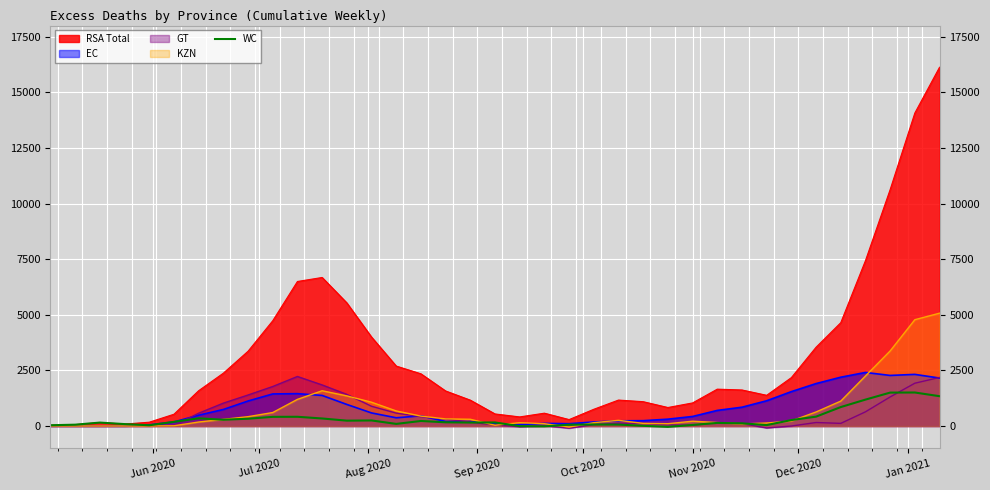

What is the greatest value displayed?

16125.4